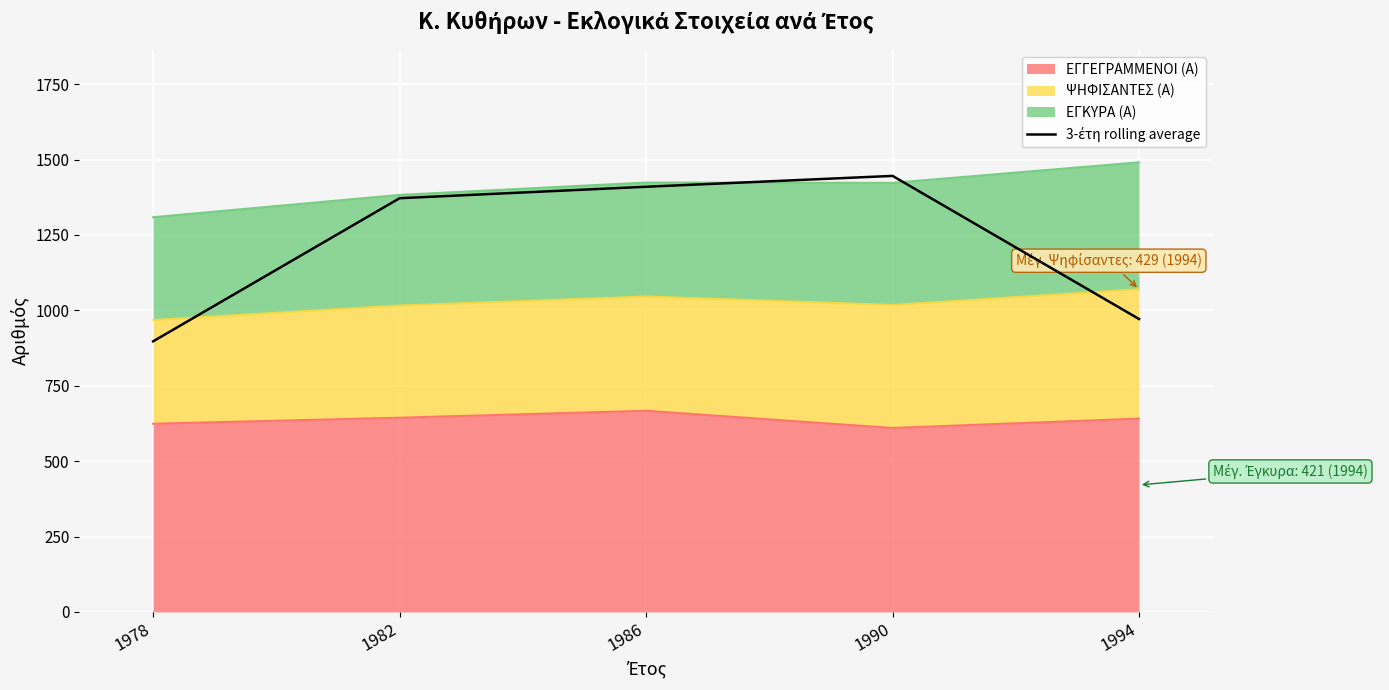

What is the difference between the maximum and minimum values?

548.7